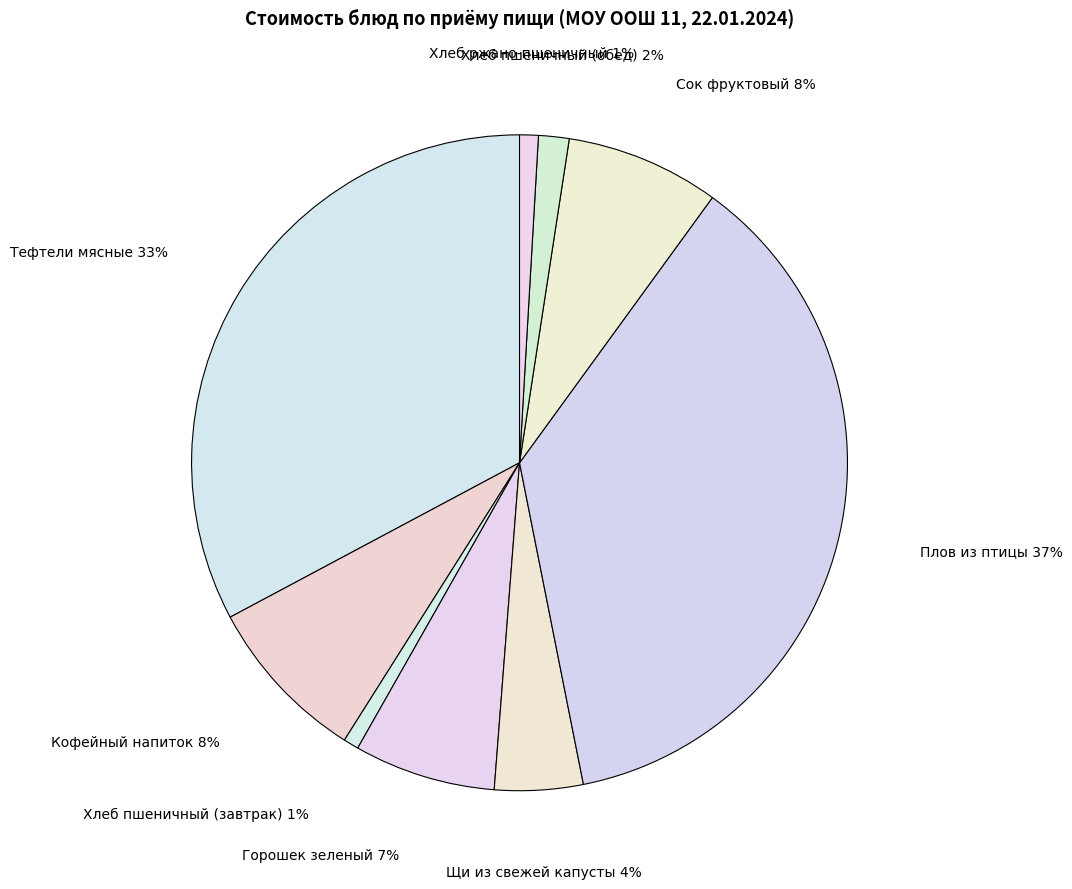

Which slice is the largest?

Плов из птицы